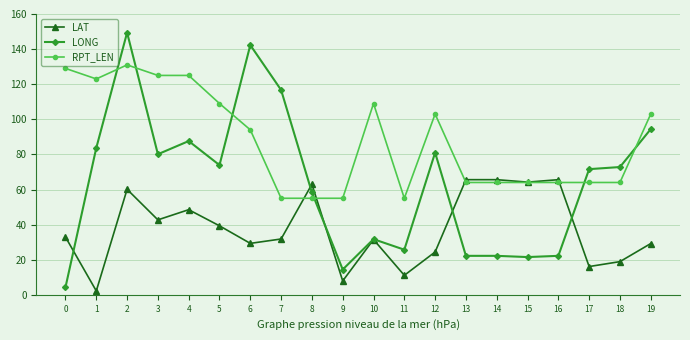

What is the difference between the maximum and minimum values in the RPT_LEN series?

76.0